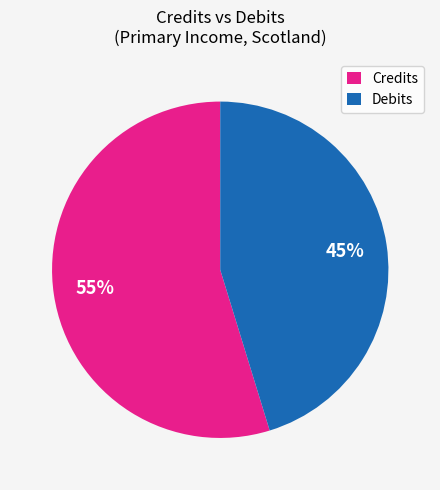

To the nearest percent, what is the average slice percentage?

50%